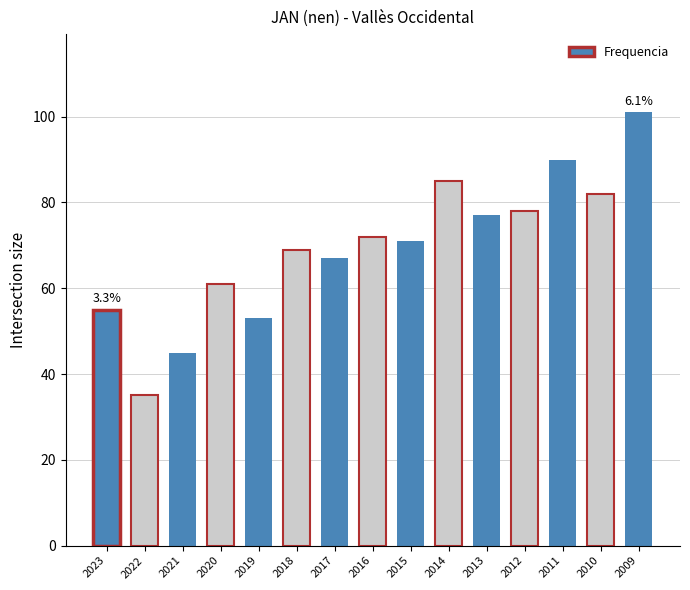

What is the greatest value displayed?

101